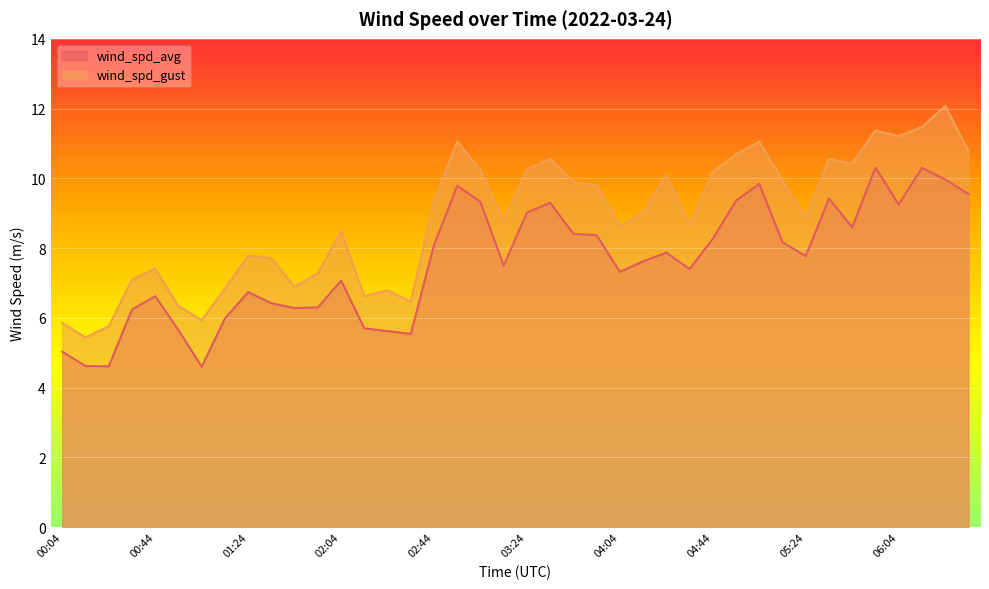

True or false: wind_spd_avg and wind_spd_gust cross at least once.

False